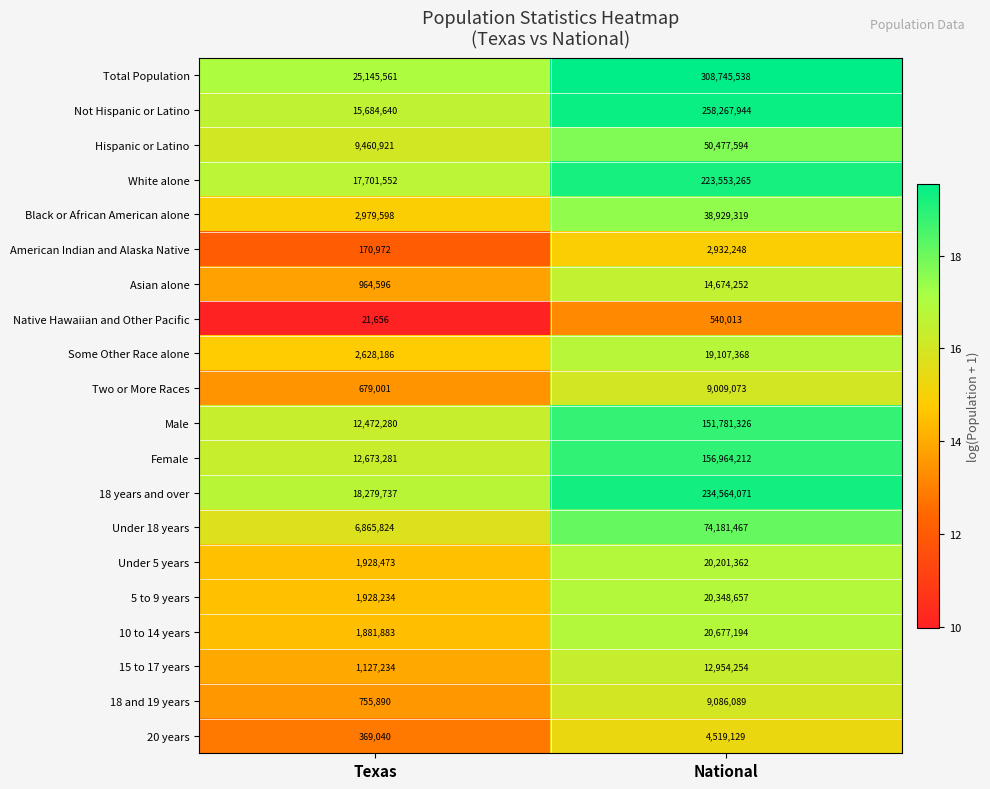

List the series in order of their peak value, highest first.

Total Population, Not Hispanic or Latino, 18 years and over, White alone, Female, Male, Under 18 years, Hispanic or Latino, Black or African American alone, 10 to 14 years, 5 to 9 years, Under 5 years, Some Other Race alone, Asian alone, 15 to 17 years, 18 and 19 years, Two or More Races, 20 years, American Indian and Alaska Native, Native Hawaiian and Other Pacific